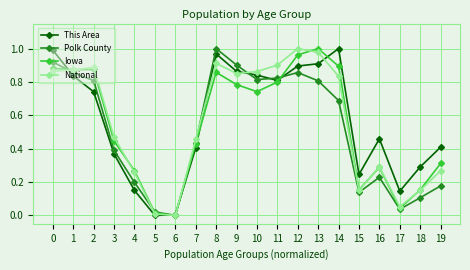

What is the total value across all series at 11?

3.3